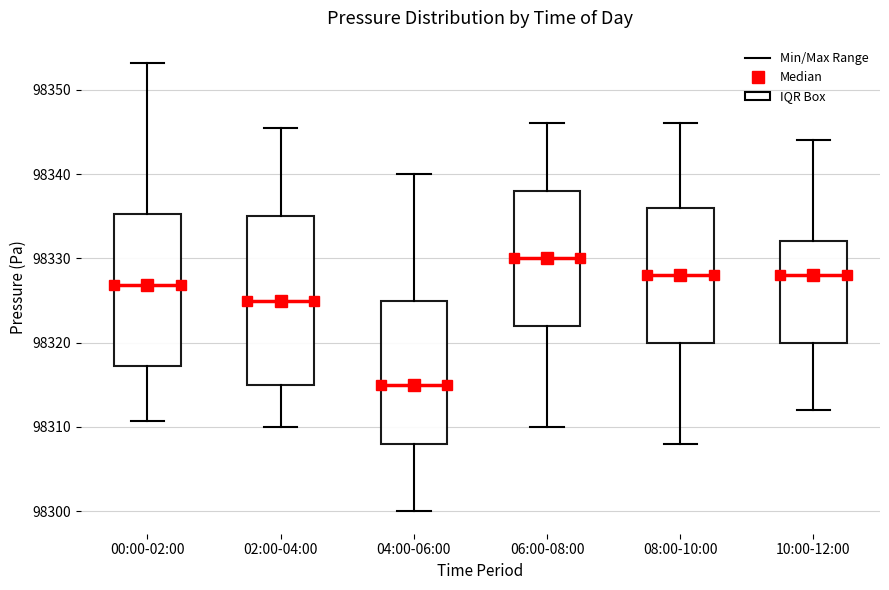

Reading left to right, read every box against the y-axis: the position of its median line, the range the box covers, and the ends of its whiskers. The values are not printed on the chart, so give them approximately, as read against the axis.

00:00-02:00: median 98327, box 98317 to 98335, whiskers 98311 to 98353
02:00-04:00: median 98325, box 98315 to 98335, whiskers 98310 to 98345
04:00-06:00: median 98315, box 98308 to 98325, whiskers 98300 to 98340
06:00-08:00: median 98330, box 98322 to 98338, whiskers 98310 to 98346
08:00-10:00: median 98328, box 98320 to 98336, whiskers 98308 to 98346
10:00-12:00: median 98328, box 98320 to 98332, whiskers 98312 to 98344